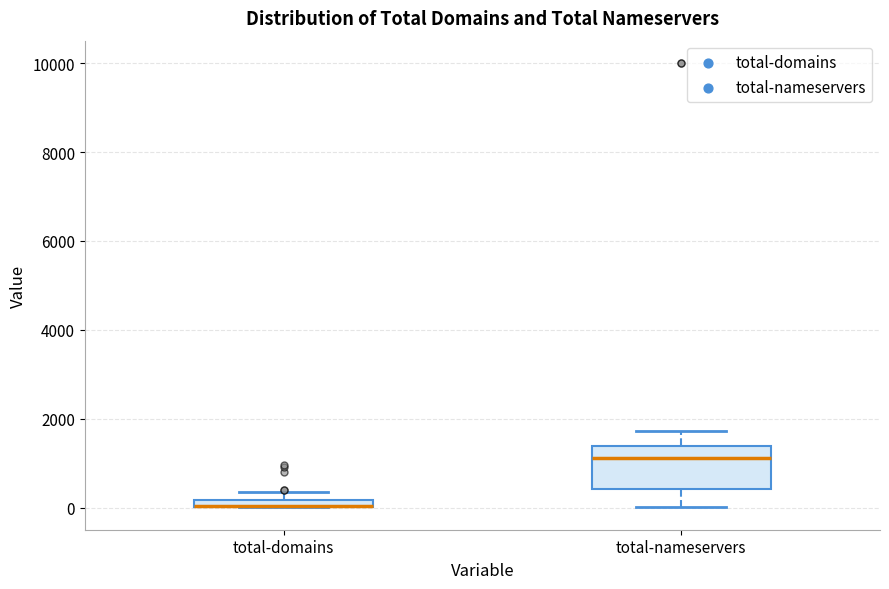

Where does the upper whisker of the box for total-nameservers end on the y-axis? The values are not printed on the chart, so give them approximately, as read against the axis.

1800